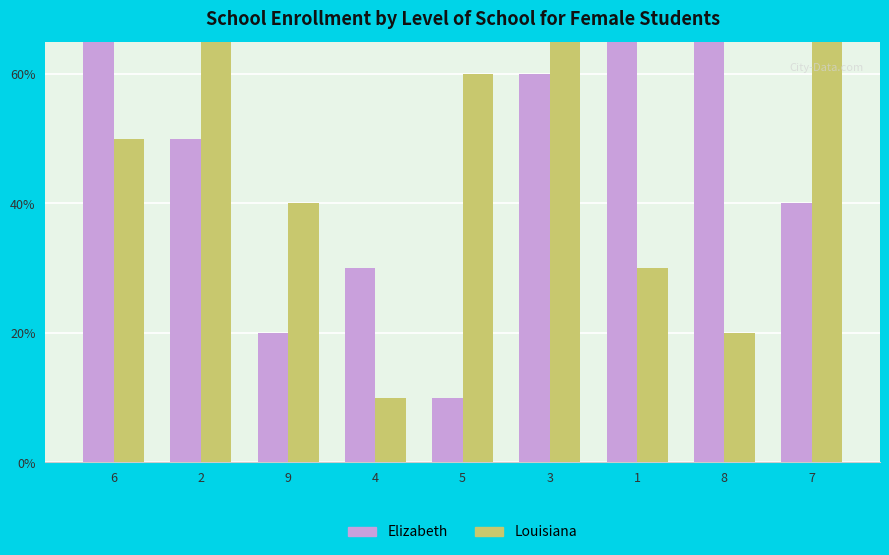

True or false: Louisiana has a value of 5 at 6.

True